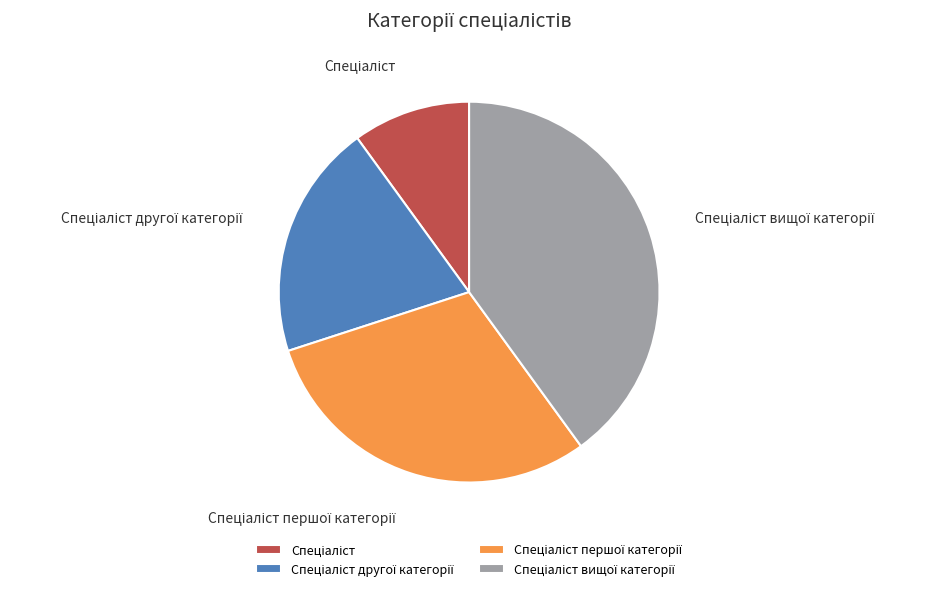

Is there any slice that represents more than half of the pie?

No